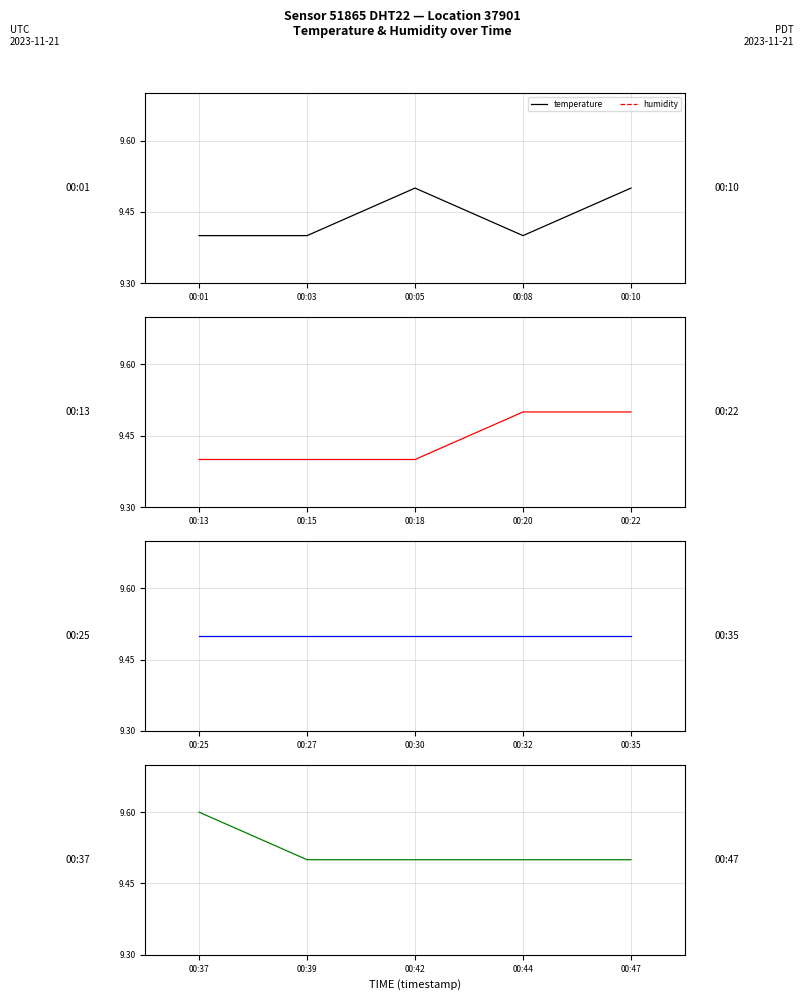

True or false: humidity and temperature intersect in this chart.

False